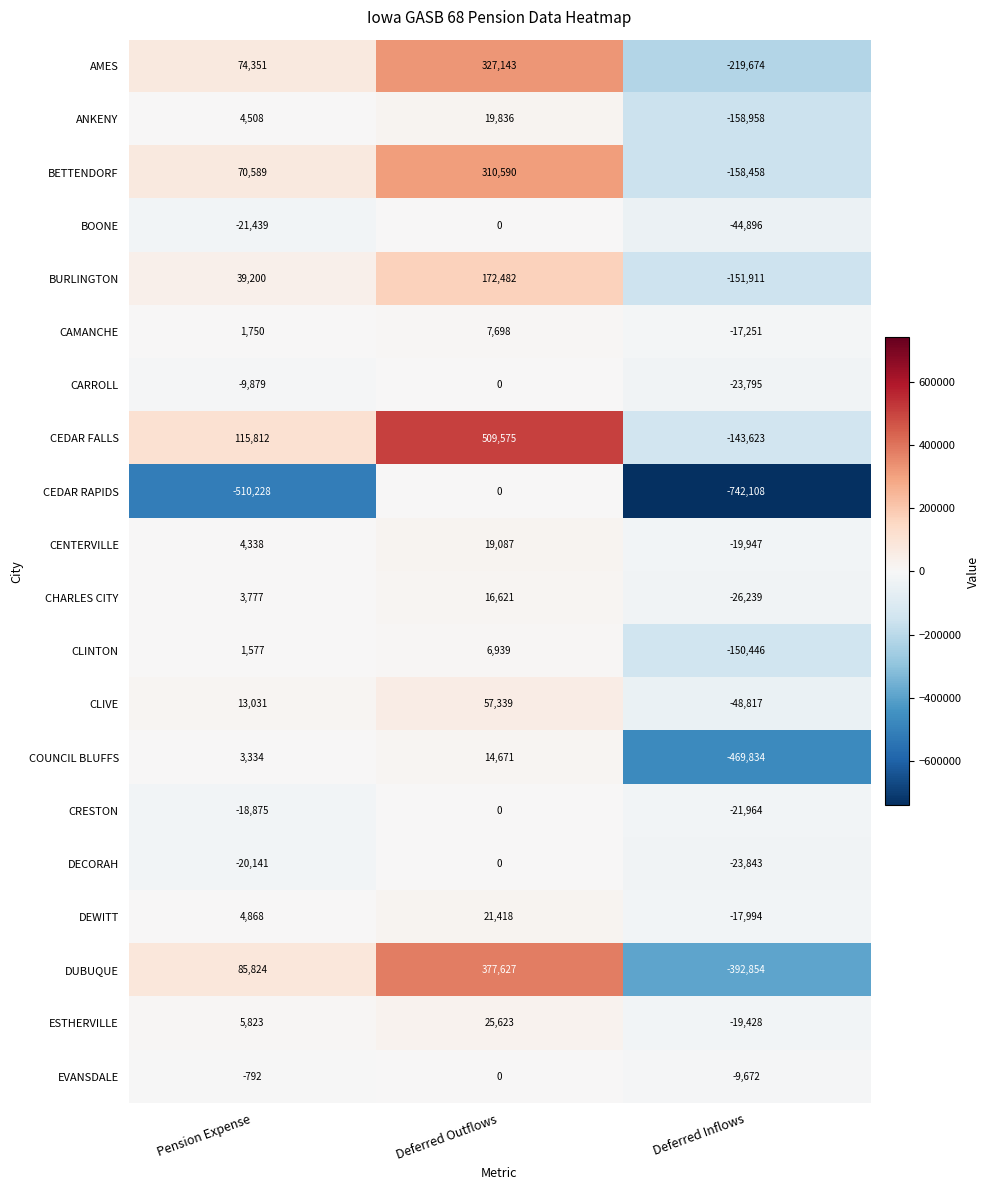

True or false: CEDAR RAPIDS has a value of 511703 at Deferred Outflows.

False